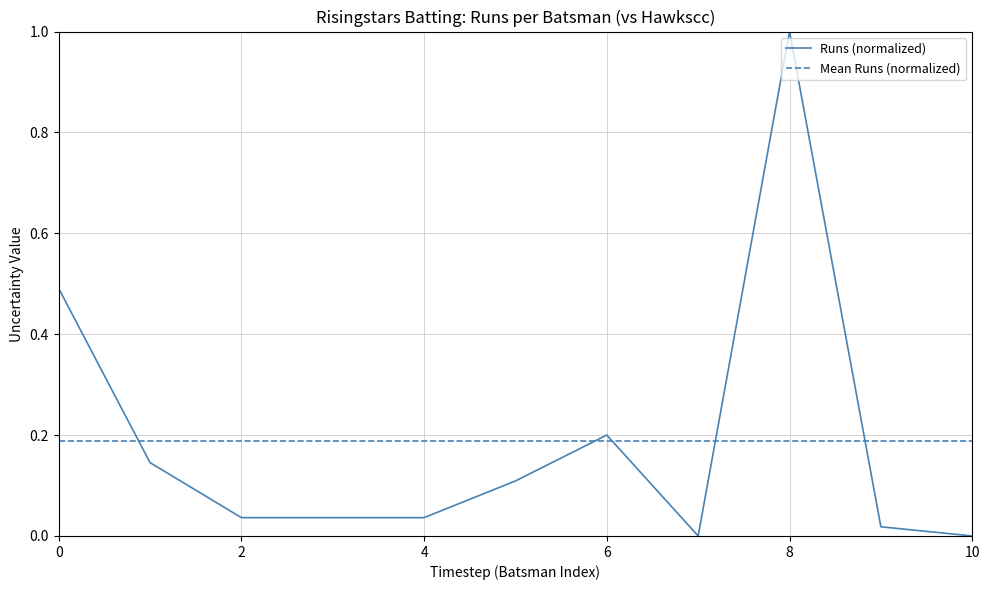

Which series has the widest spread of values?

Runs (normalized)